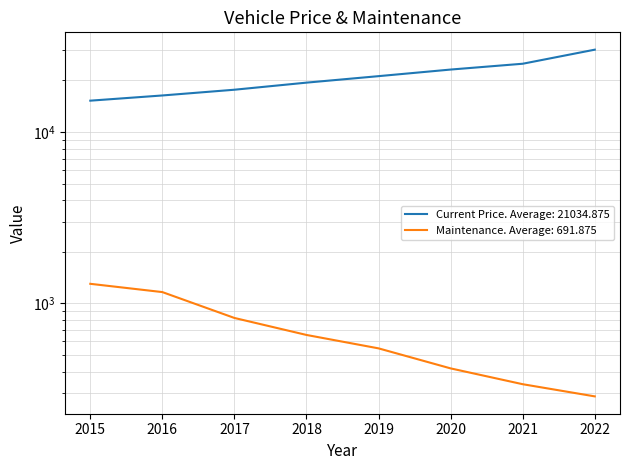

Does the chart have visible grid lines?

Yes